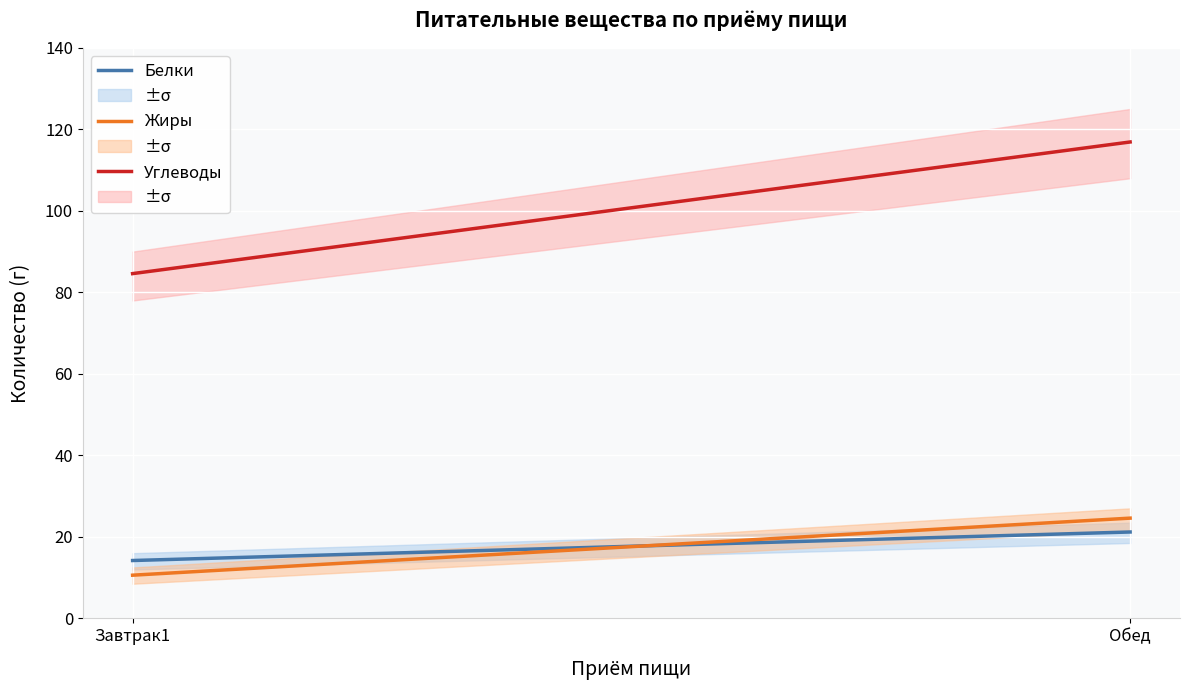

Which has a higher value, Обед or Завтрак1?

Обед